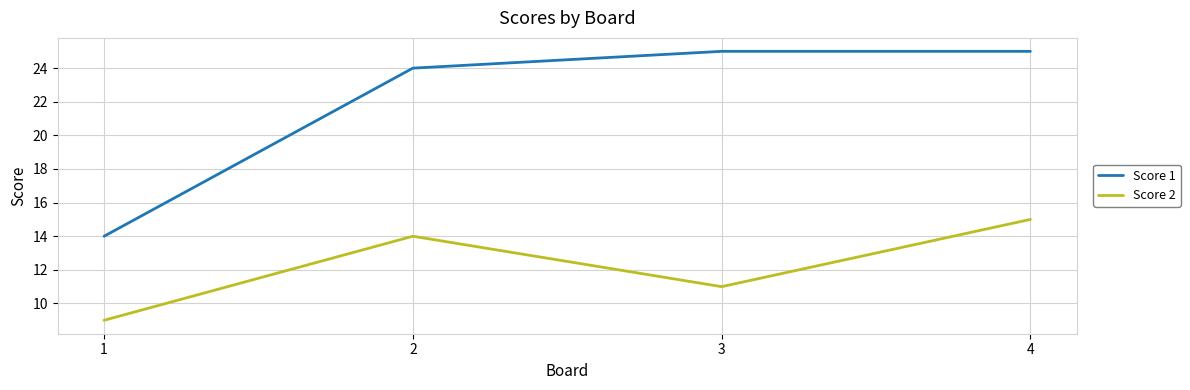

What is the difference between the highest and lowest values at 4?

10